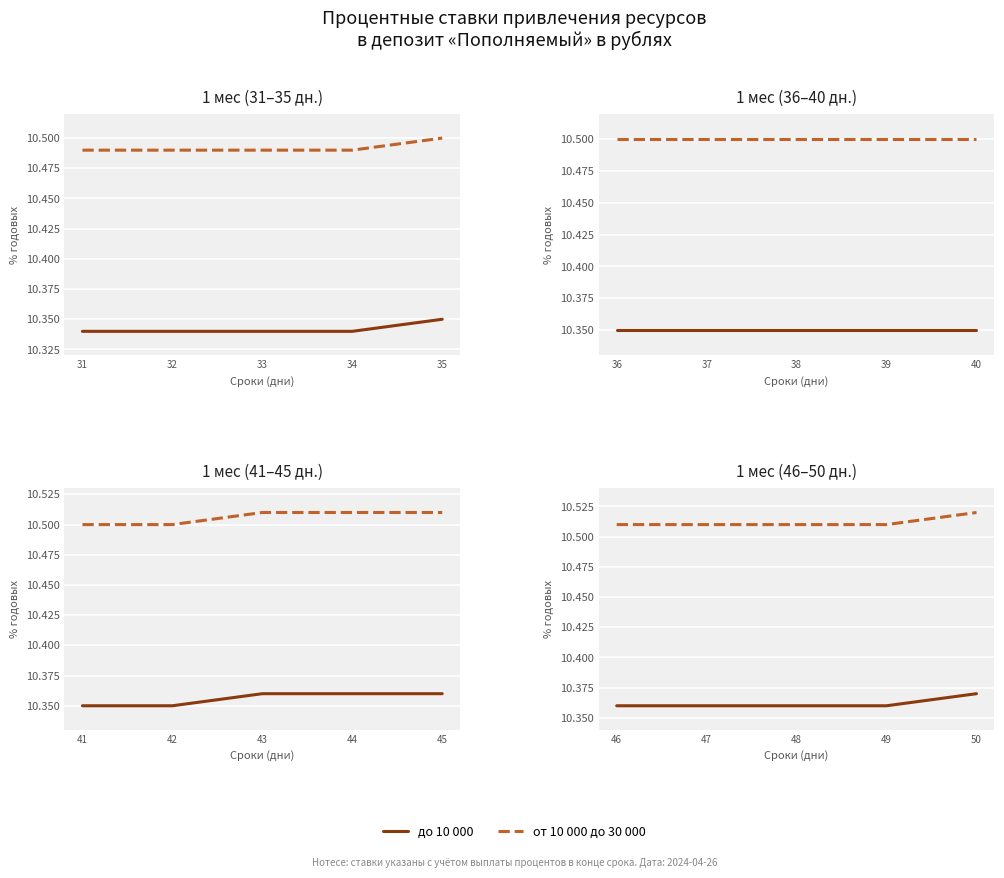

What value does the от 10 000 до 30 000 series have at 46?

10.5